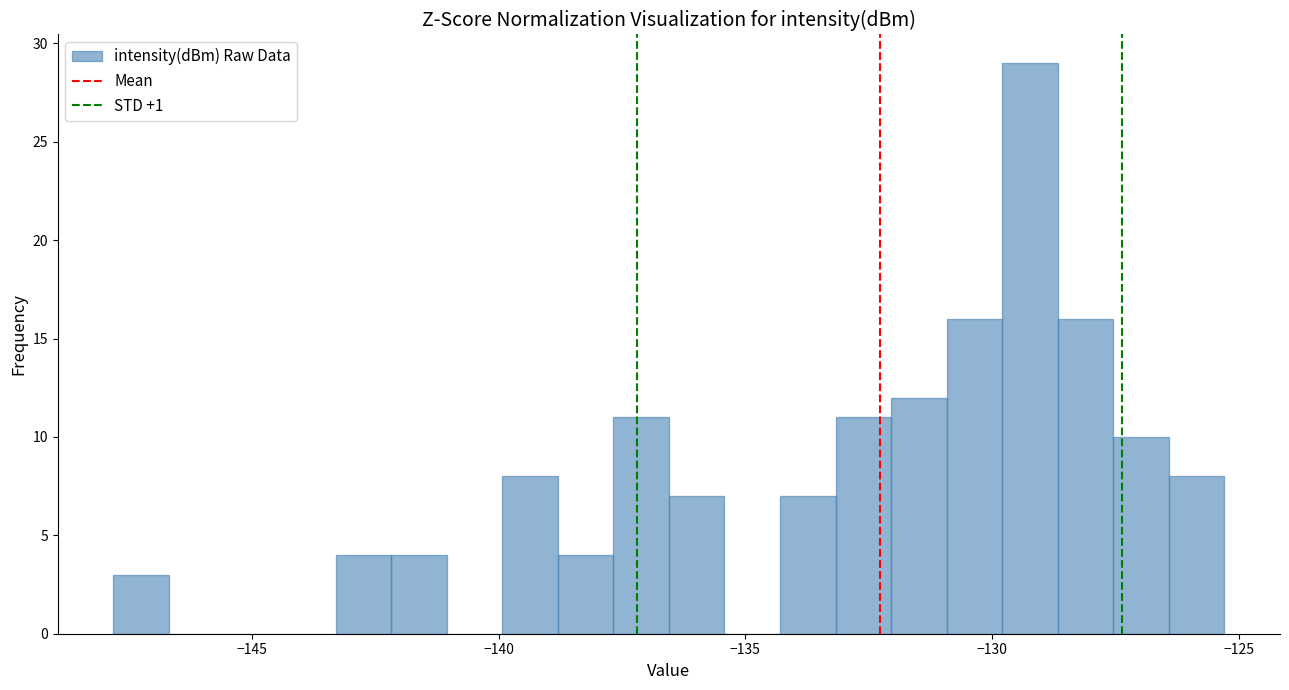

Read against the x-axis, roughly where is the centre of the tallest bar?

-129.0